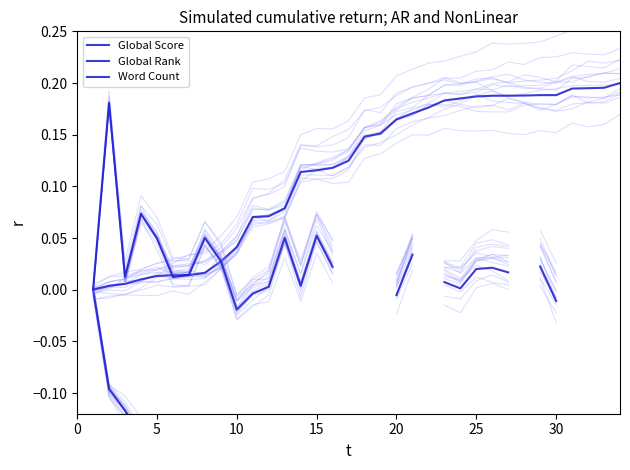

At which category does Word Count reach its first local peak?

5